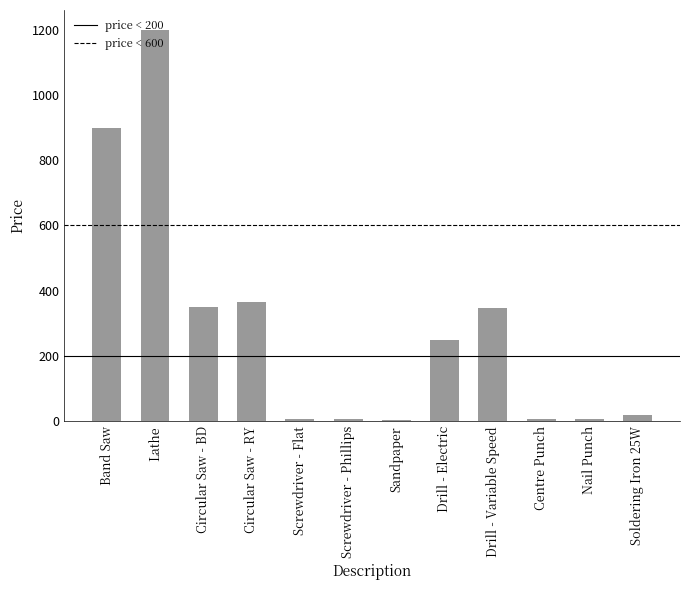

Is it true that the value at Circular Saw - BD is 350.0?

True